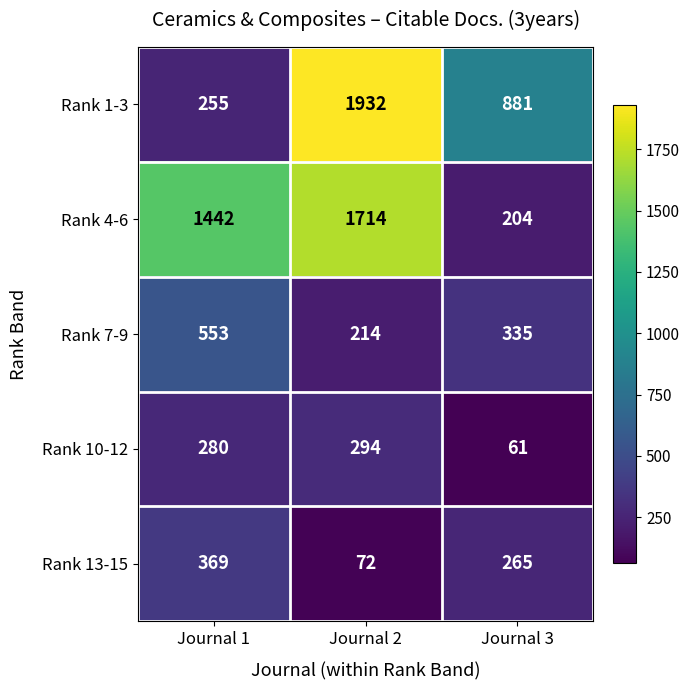

Which label corresponds to the largest value in the chart?

Journal 2